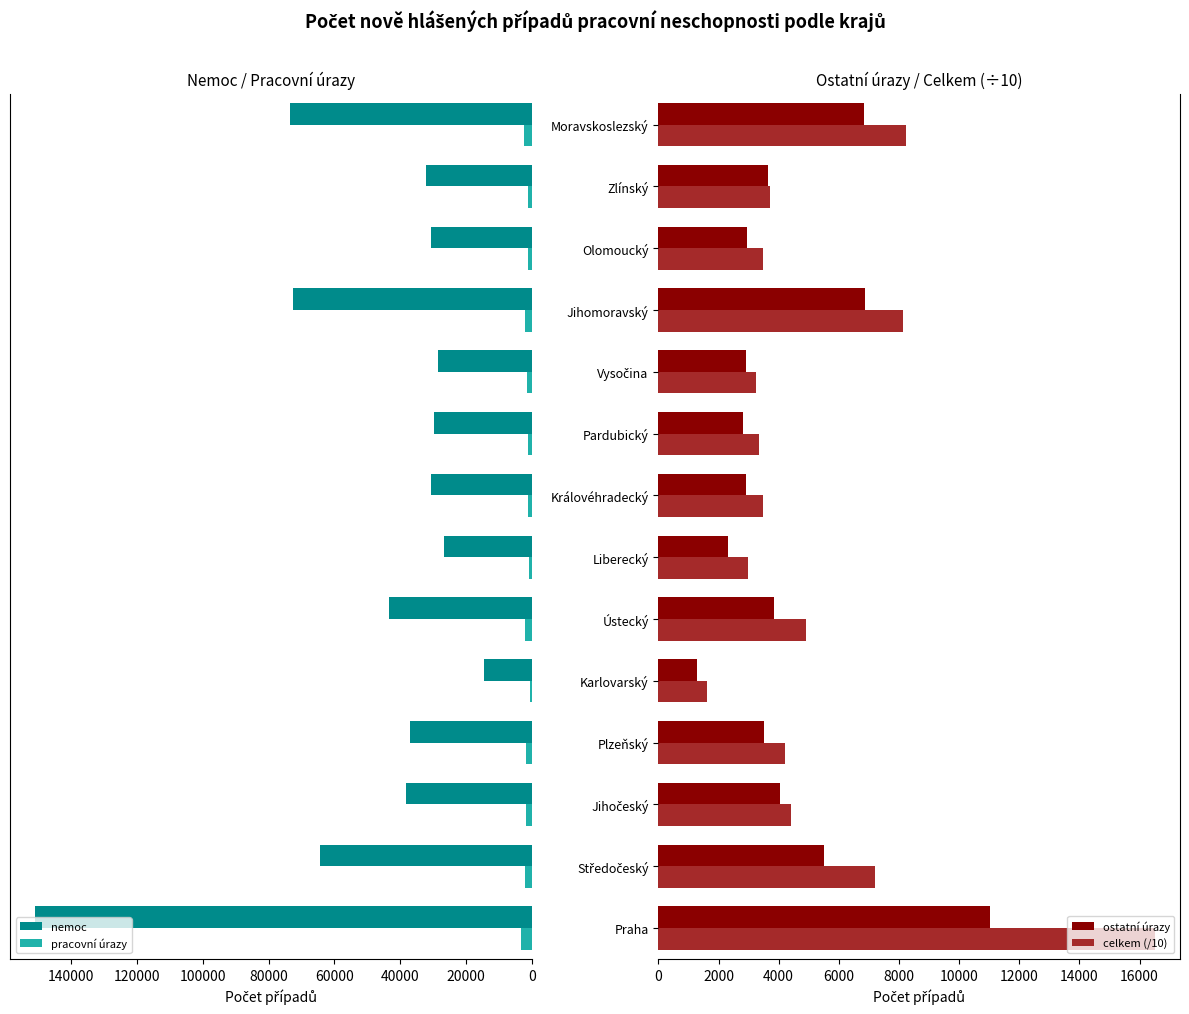

What is the difference between the second highest and second lowest values in the nemoc series?

46716